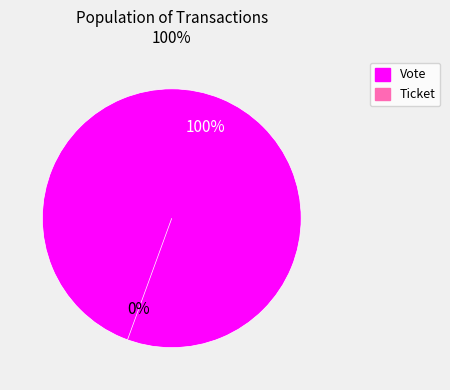

True or false: Vote accounts for 100% of the total.

True